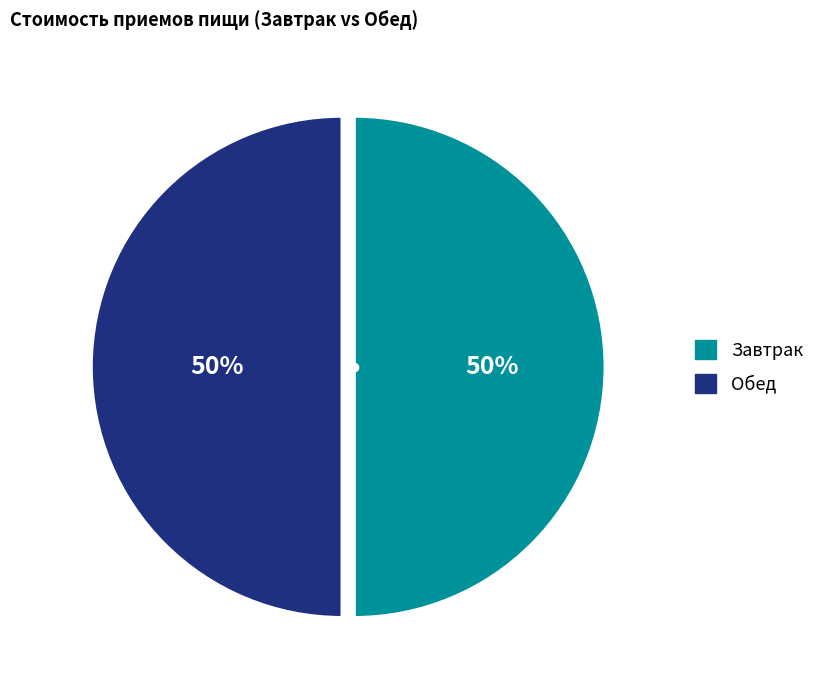

To the nearest percent, what is the average slice percentage?

50%